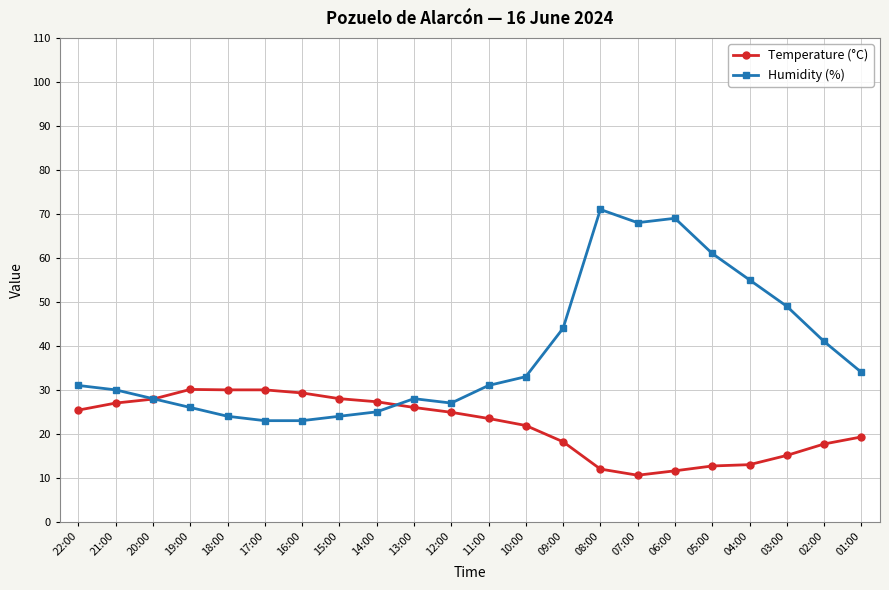

What is the sum of the Temperature (°C) values at 03:00 and 09:00?

33.3